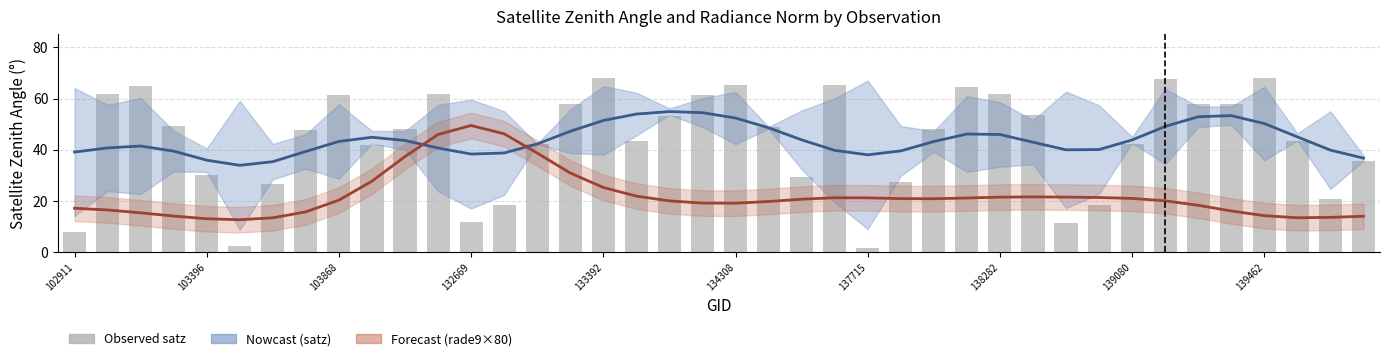

How many distinct data groups are displayed?

3